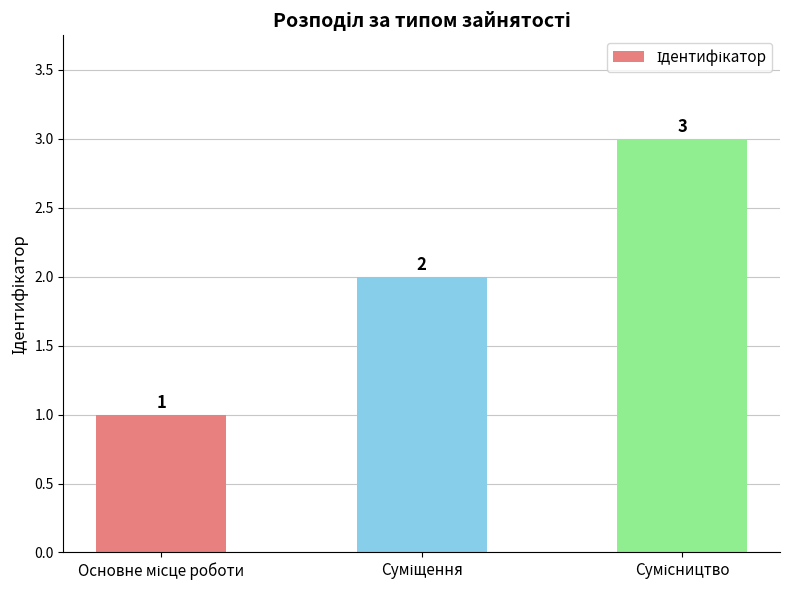

What is the maximum value shown in the chart?

3